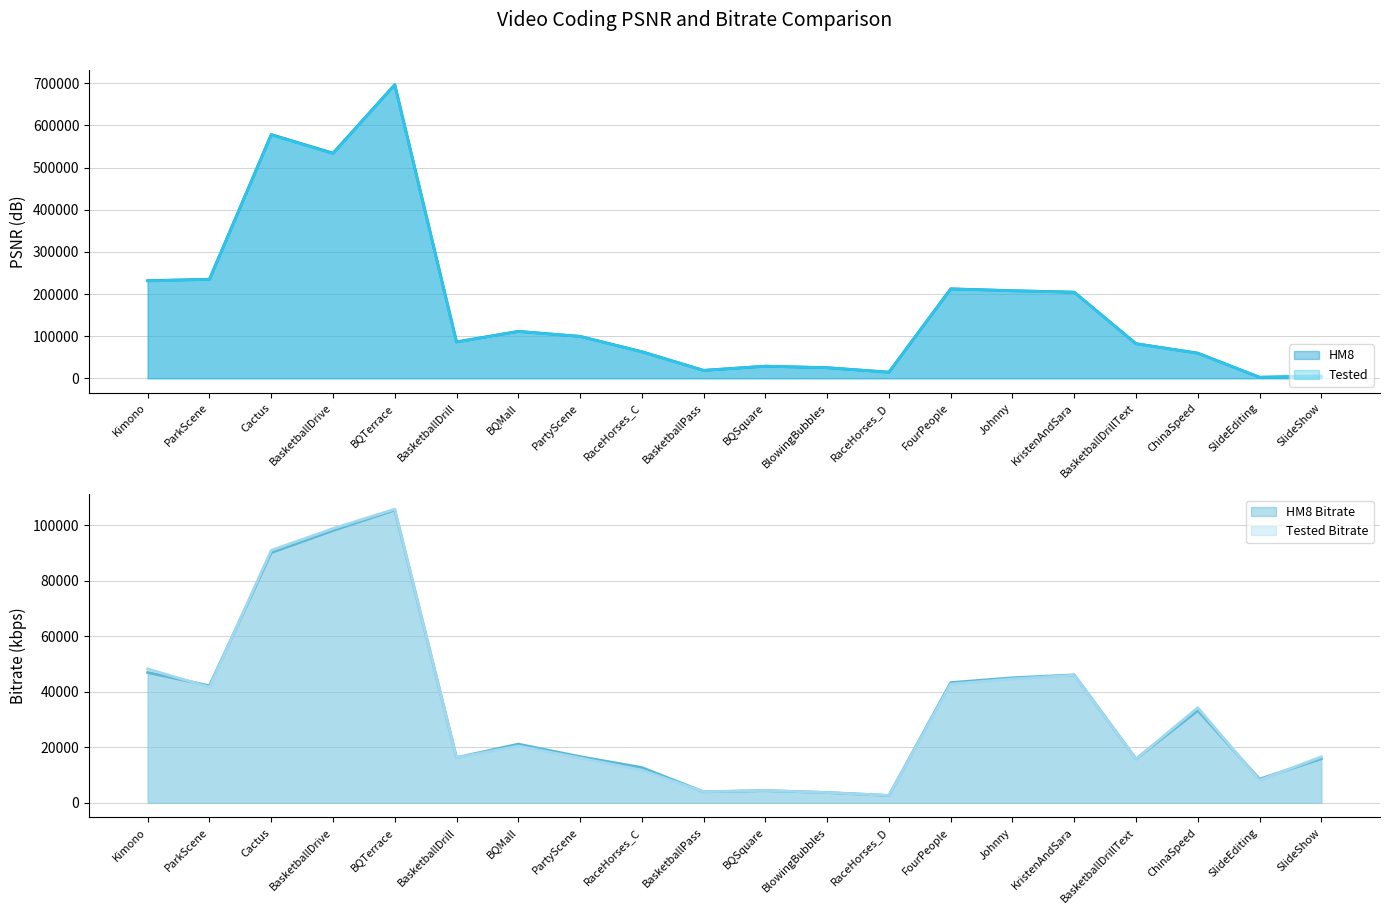

Where does the HM8 series first go above 99444?

Kimono